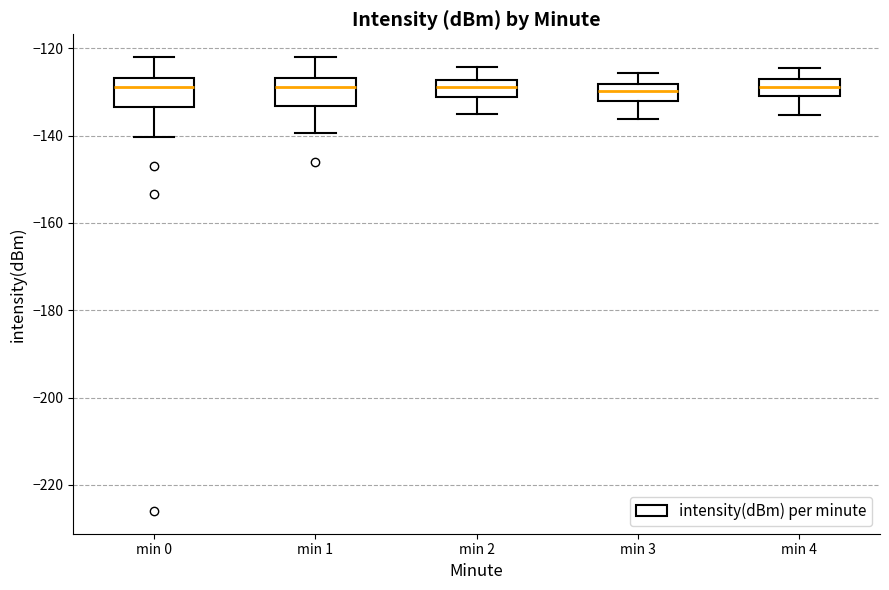

Where does the upper whisker of the box for min 1 end on the y-axis? The values are not printed on the chart, so give them approximately, as read against the axis.

-122